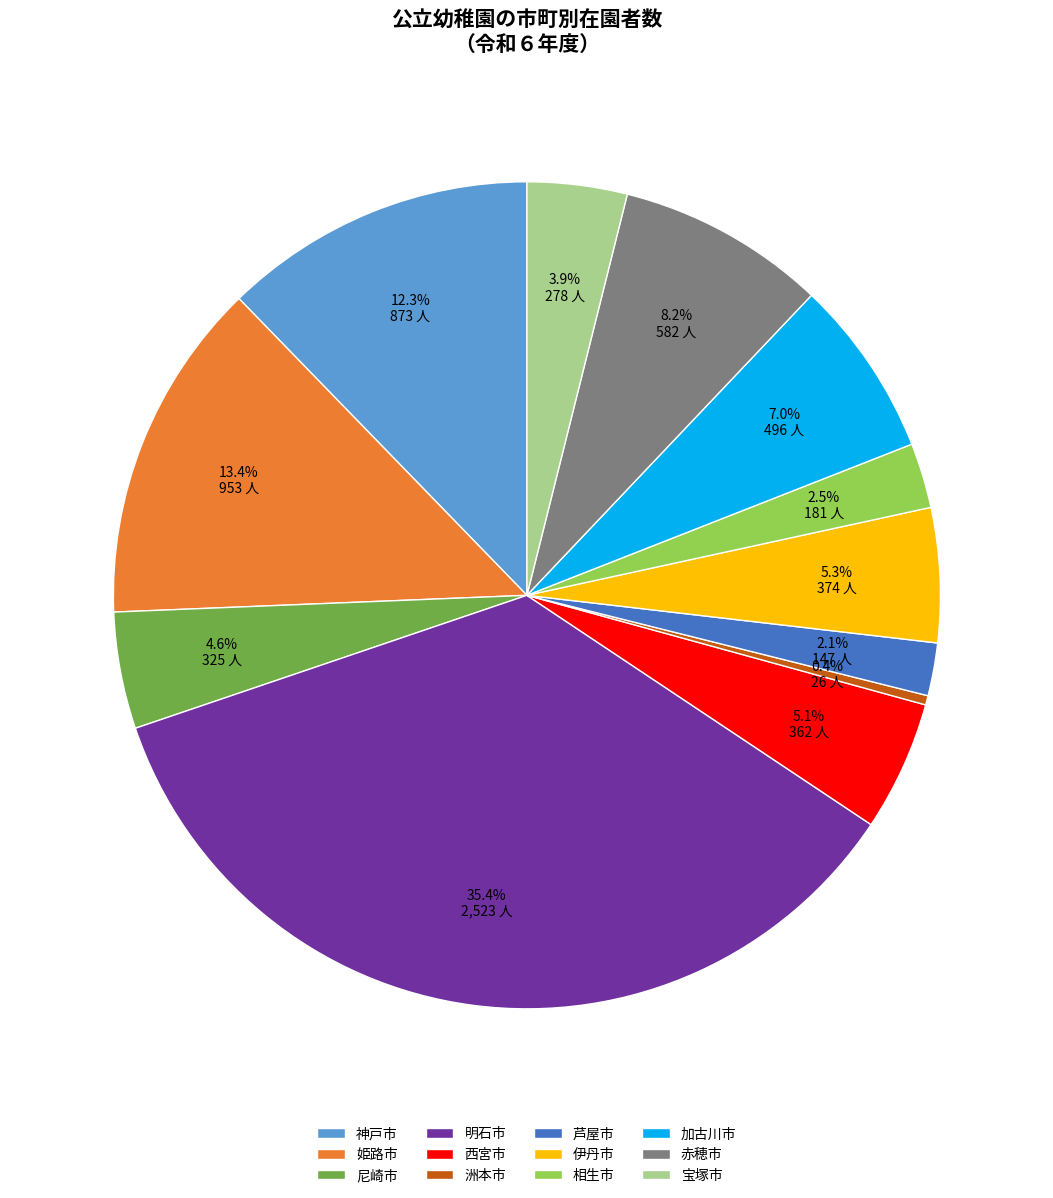

Is 伊丹市 the majority of the pie?

No